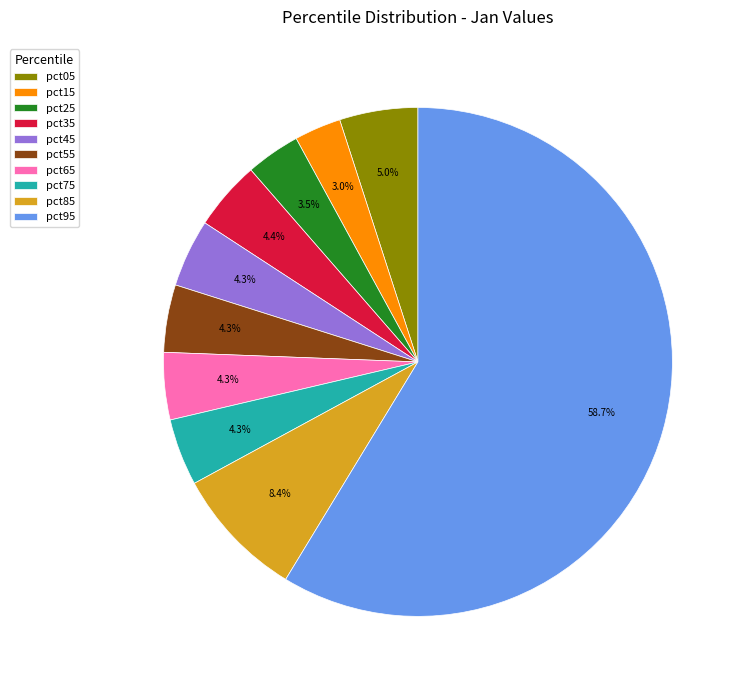

Is pct95 the majority of the pie?

Yes